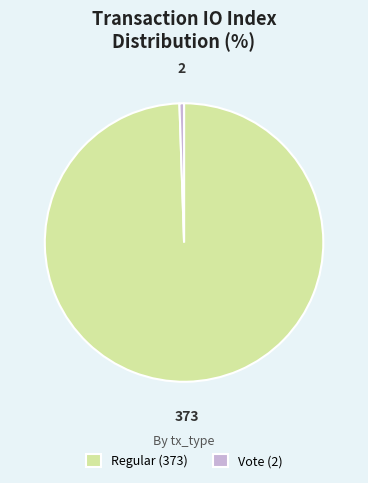

How many slices are in this pie chart?

2